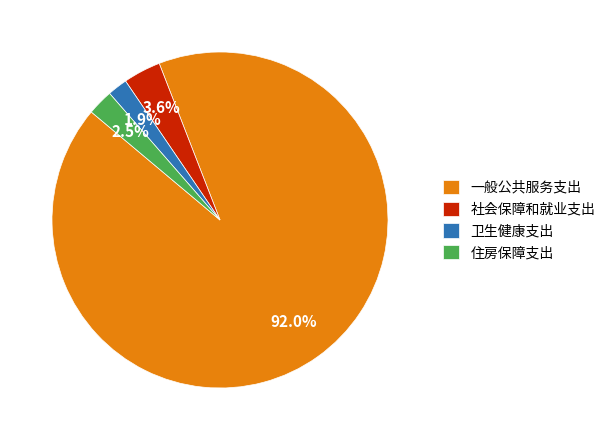

How many slices are in this pie chart?

4